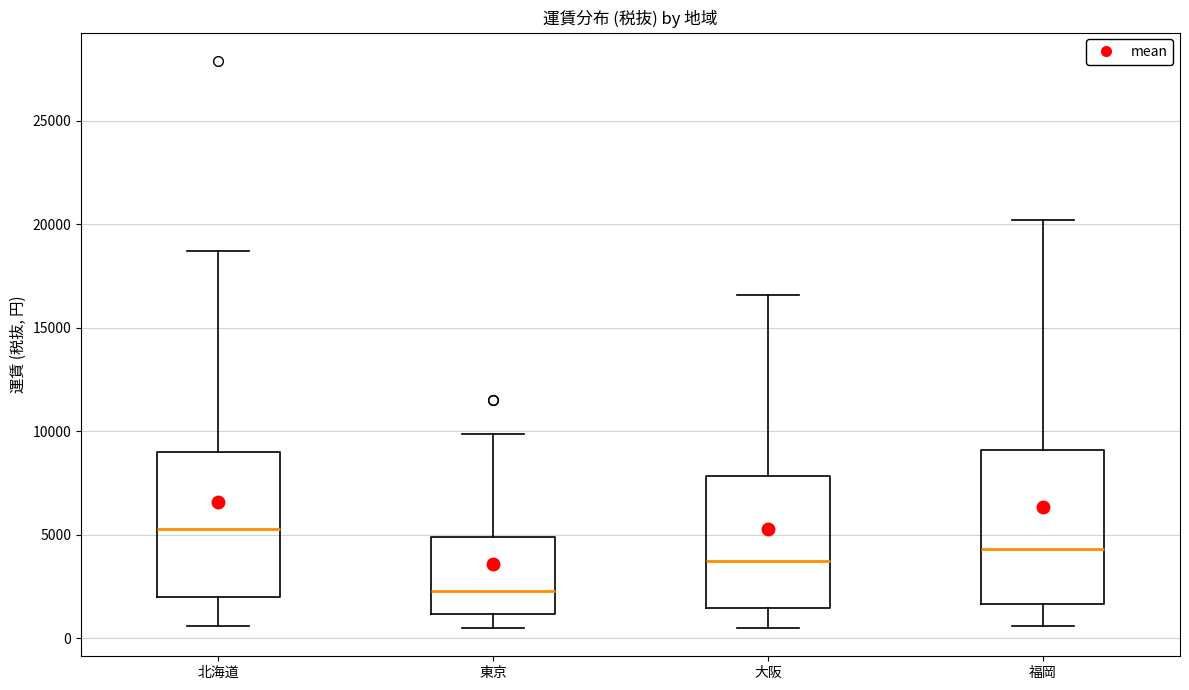

Reading left to right, transcribe this box plot: for each box, give where its median line is, the range the box spans, and where its two whiskers end, as read against the y-axis. The values are not printed on the chart, so give them approximately, as read against the axis.

北海道: median 5500, box 2000 to 9000, whiskers 500 to 18500
東京: median 2500, box 1000 to 5000, whiskers 500 to 10000
大阪: median 4000, box 1500 to 8000, whiskers 500 to 16500
福岡: median 4500, box 1500 to 9000, whiskers 500 to 20000